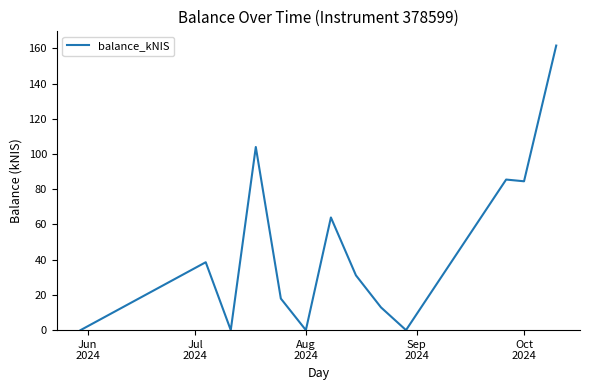

What is the greatest value displayed?

161.6